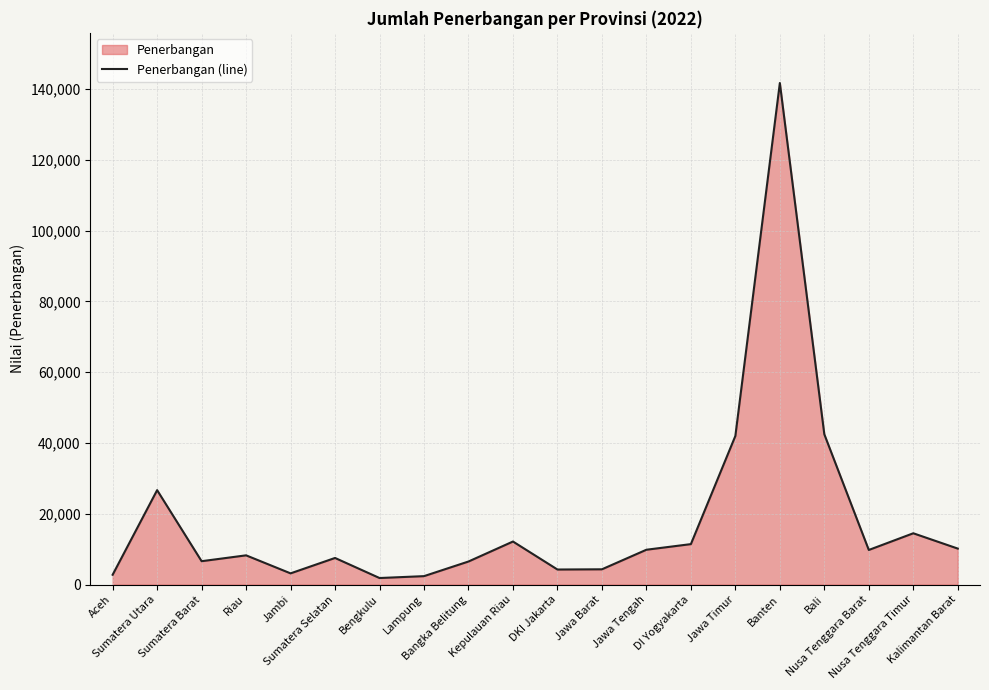

Which label corresponds to the largest value in the chart?

Banten